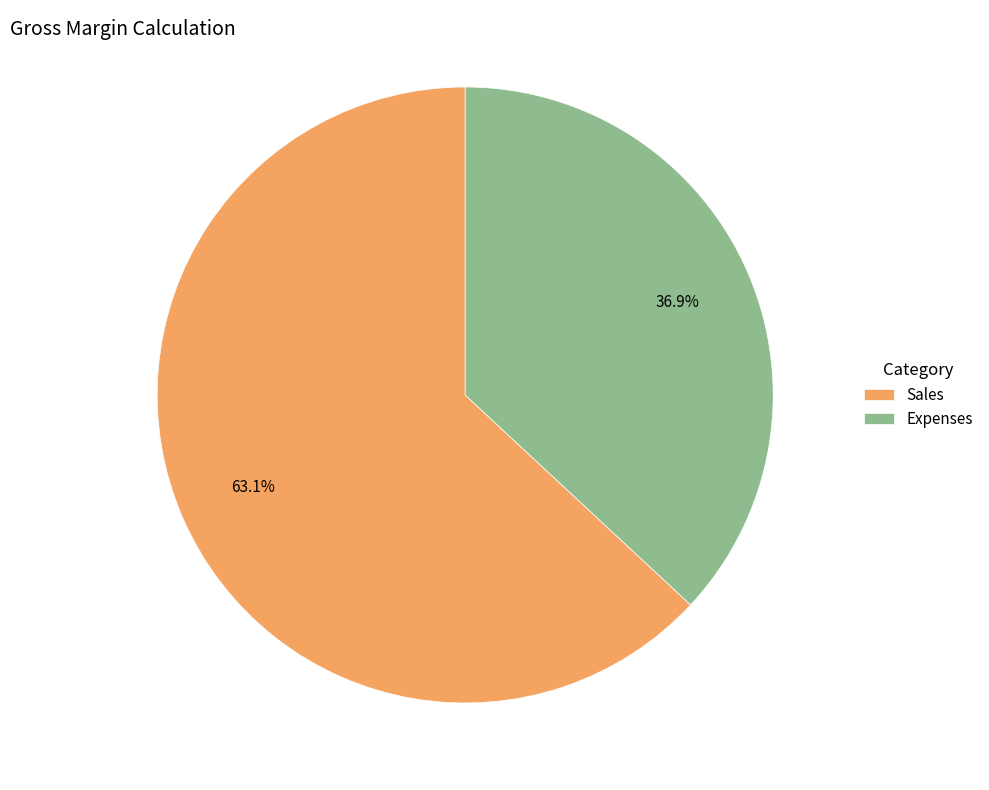

Count the number of slices in the pie.

2